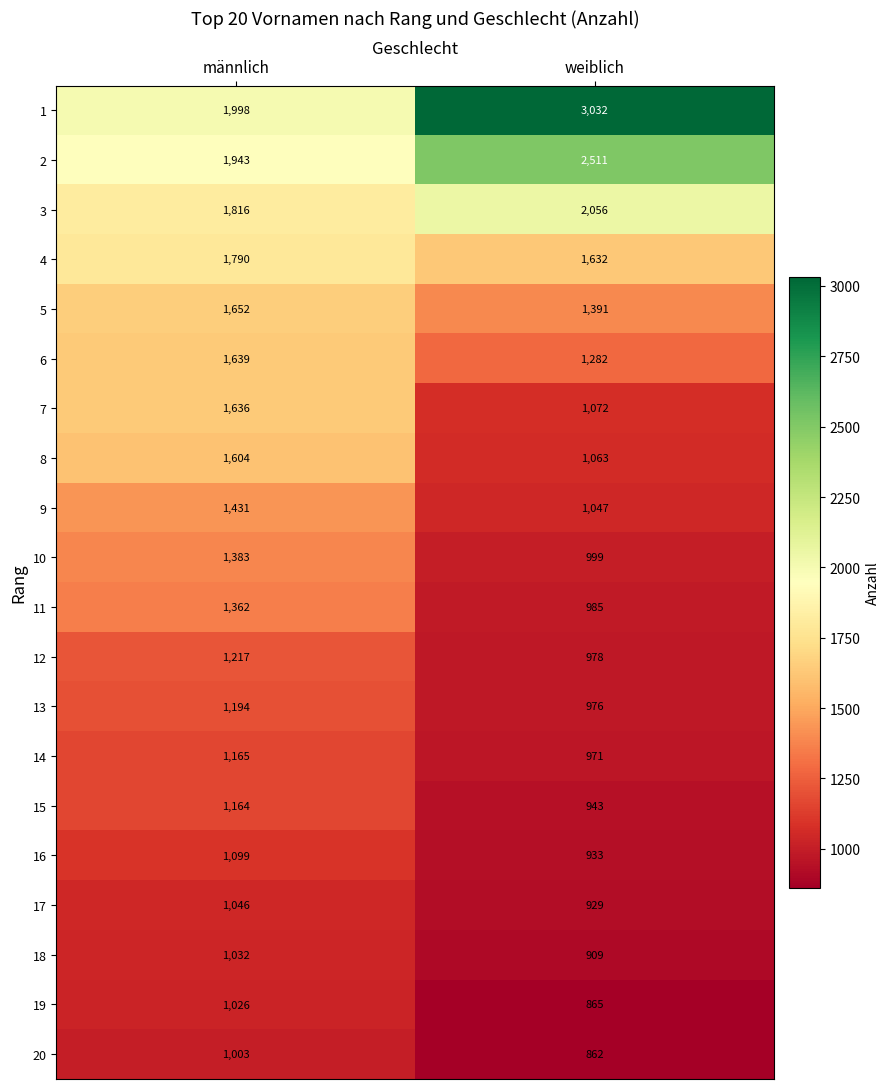

How many categories are shown in the chart?

2